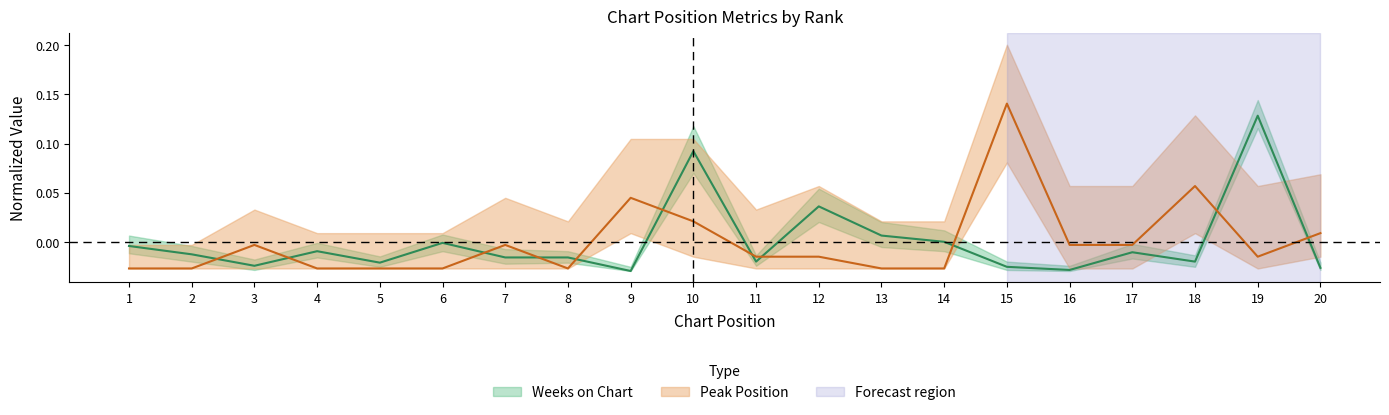

True or false: Peak Position has more than 2 interior local peaks.

True